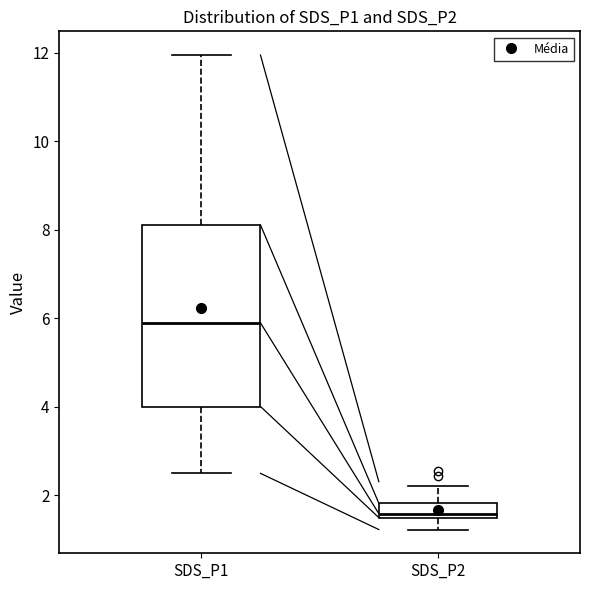

Where does the median line of the box for SDS_P1 sit on the y-axis? The values are not printed on the chart, so give them approximately, as read against the axis.

6.0